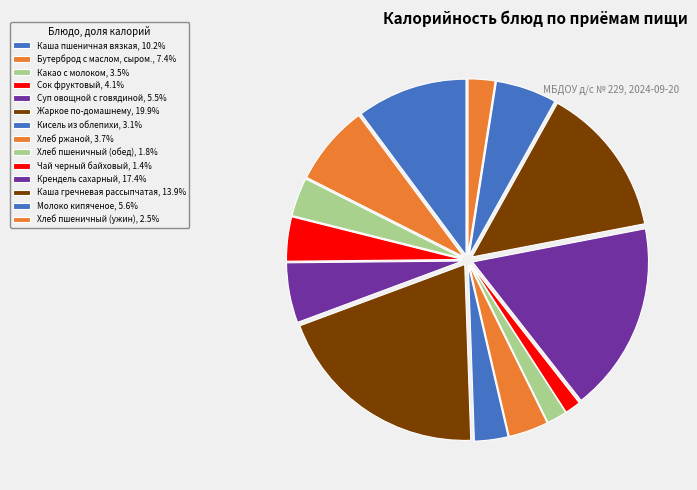

To the nearest percent, what percentage of the pie is Каша пшеничная вязкая?

10%